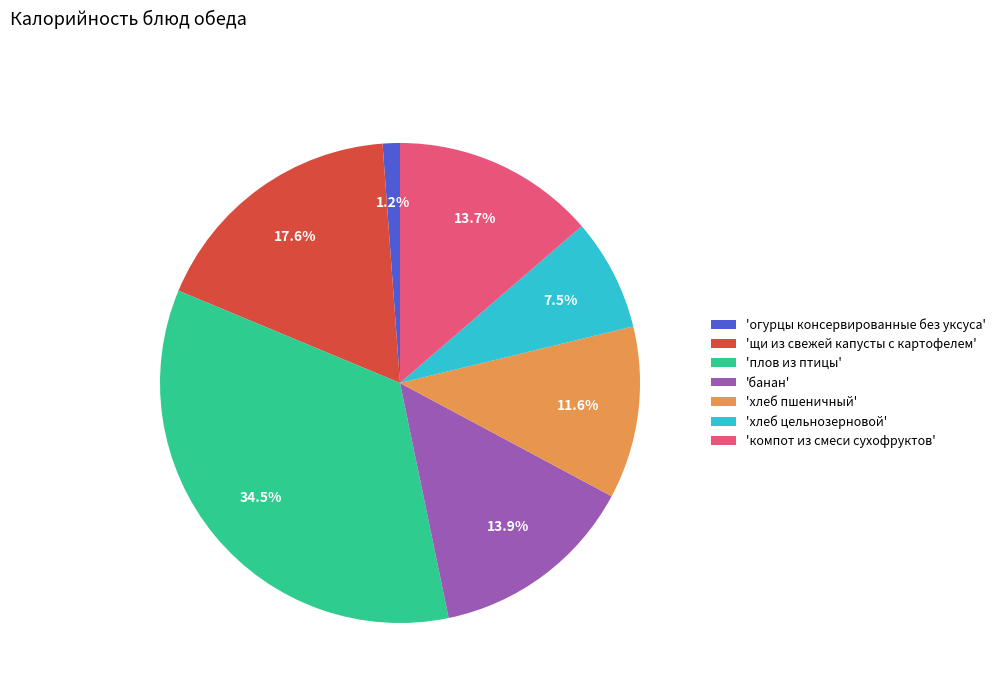

How many segments does this pie chart have?

7